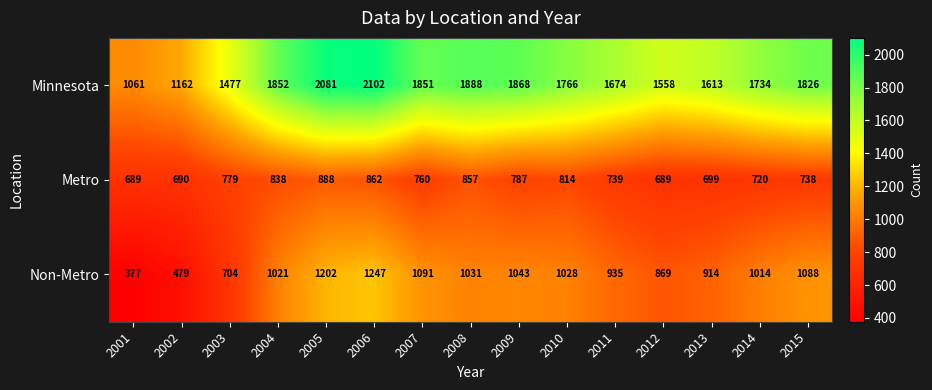

What is the average value of the Minnesota series?

1701